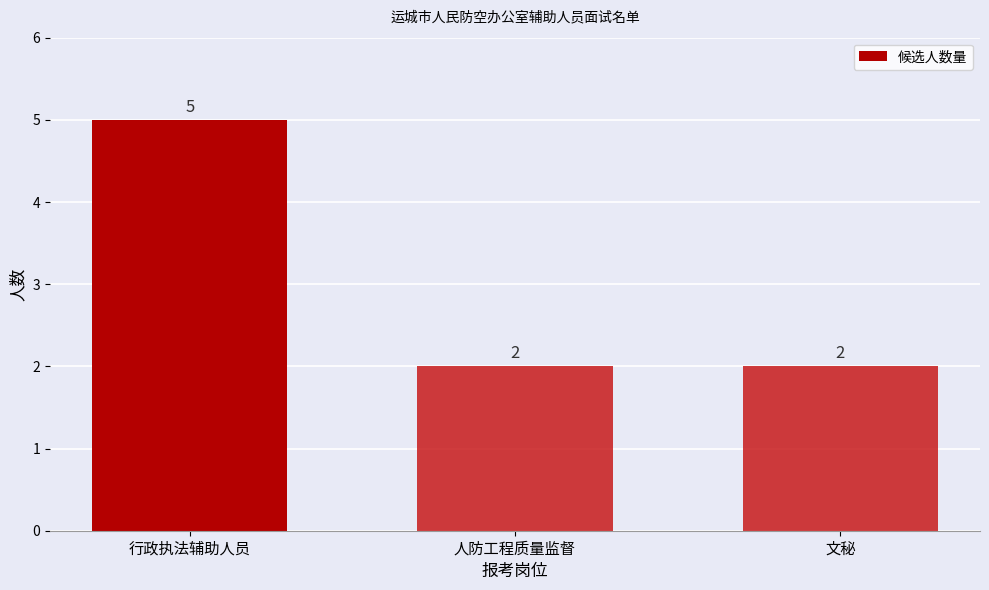

Does the chart contain any negative values?

No